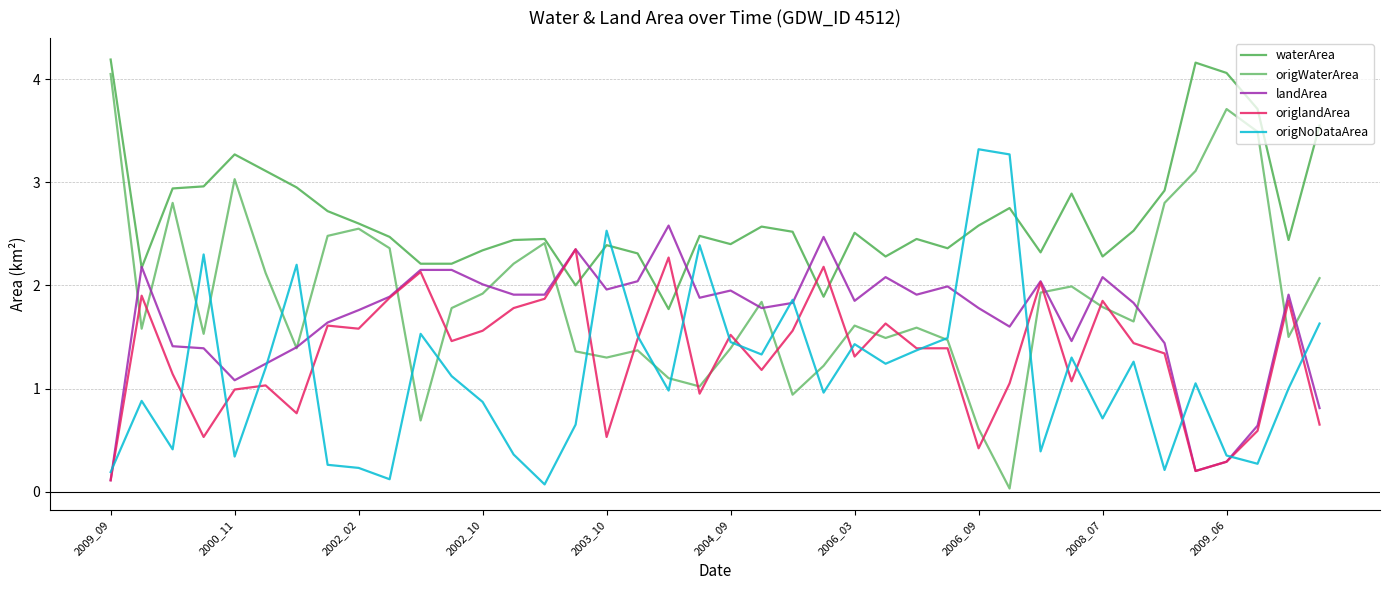

Reading right to left, transcribe all the data shown in this chart.

waterArea: 3.5	2.4	3.7	4.1	4.2	2.9	2.5	2.3	2.9	2.3	2.8	2.6	2.4	2.5	2.3	2.5	1.9	2.5	2.6	2.4	2.5	1.8	2.3	2.4	2.0	2.5	2.4	2.3	2.2	2.2	2.5	2.6	2.7	3.0	3.1	3.3	3.0	2.9	2.2	4.2
origWaterArea: 2.1	1.5	3.5	3.7	3.1	2.8	1.6	1.8	2.0	1.9	0.0	0.6	1.5	1.6	1.5	1.6	1.2	0.9	1.8	1.4	1.0	1.1	1.4	1.3	1.4	2.4	2.2	1.9	1.8	0.7	2.4	2.5	2.5	1.4	2.1	3.0	1.5	2.8	1.6	4.0
landArea: 0.8	1.9	0.6	0.3	0.2	1.4	1.8	2.1	1.5	2.0	1.6	1.8	2.0	1.9	2.1	1.9	2.5	1.8	1.8	1.9	1.9	2.6	2.0	2.0	2.4	1.9	1.9	2.0	2.1	2.1	1.9	1.8	1.6	1.4	1.2	1.1	1.4	1.4	2.2	0.1
origlandArea: 0.7	1.9	0.6	0.3	0.2	1.3	1.4	1.9	1.1	2.0	1.1	0.4	1.4	1.4	1.6	1.3	2.2	1.6	1.2	1.5	0.9	2.3	1.5	0.5	2.4	1.9	1.8	1.6	1.5	2.1	1.9	1.6	1.6	0.8	1.0	1.0	0.5	1.1	1.9	0.1
origNoDataArea: 1.6	1.0	0.3	0.3	1.1	0.2	1.3	0.7	1.3	0.4	3.3	3.3	1.5	1.4	1.2	1.4	1.0	1.9	1.3	1.4	2.4	1.0	1.5	2.5	0.7	0.1	0.4	0.9	1.1	1.5	0.1	0.2	0.3	2.2	1.2	0.3	2.3	0.4	0.9	0.2